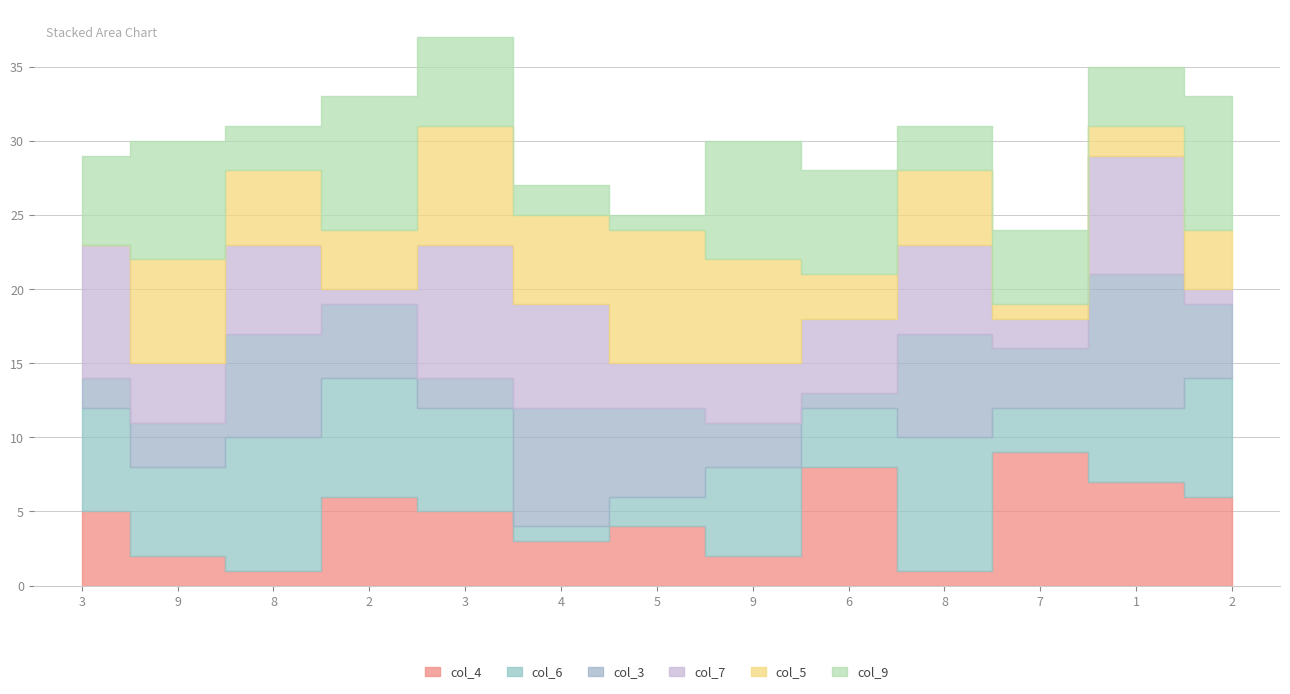

How many interior local valleys does the col_5 series have?

4